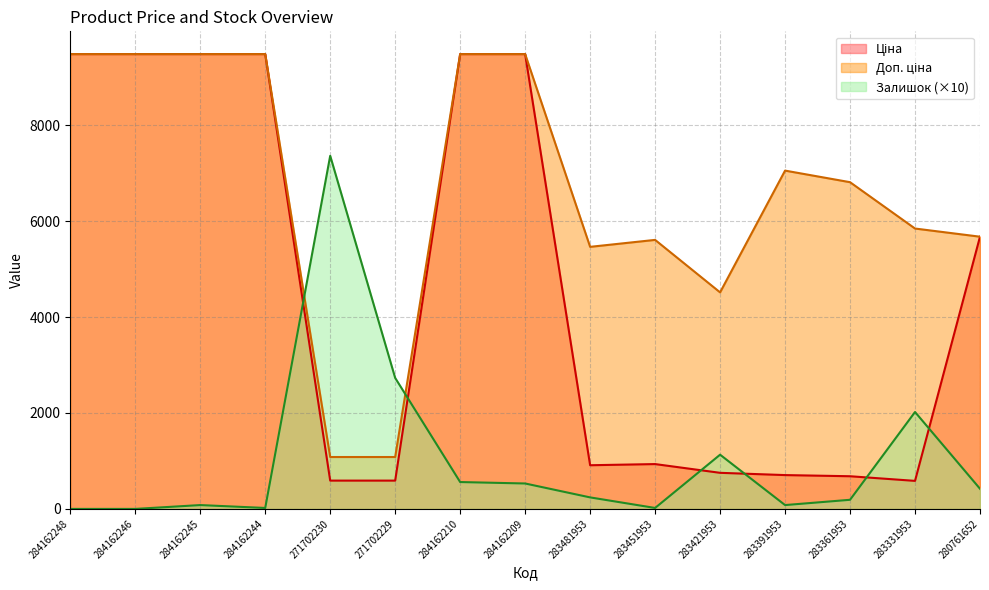

Rank the series by their average value, from lowest to highest.

Залишок, Ціна, Доп. ціна